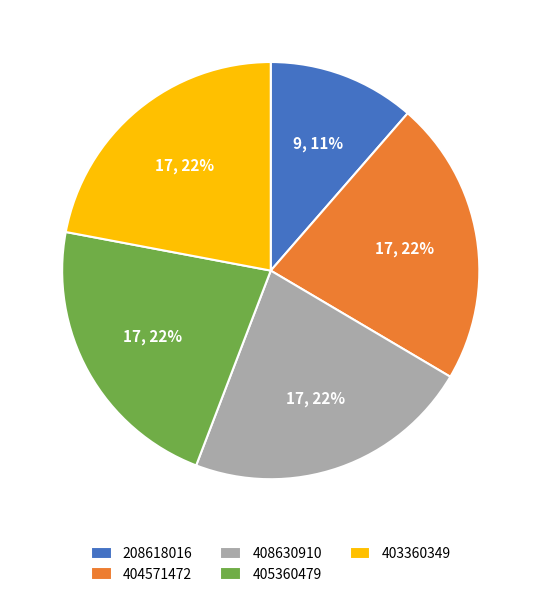

Is 405360479 the majority of the pie?

No